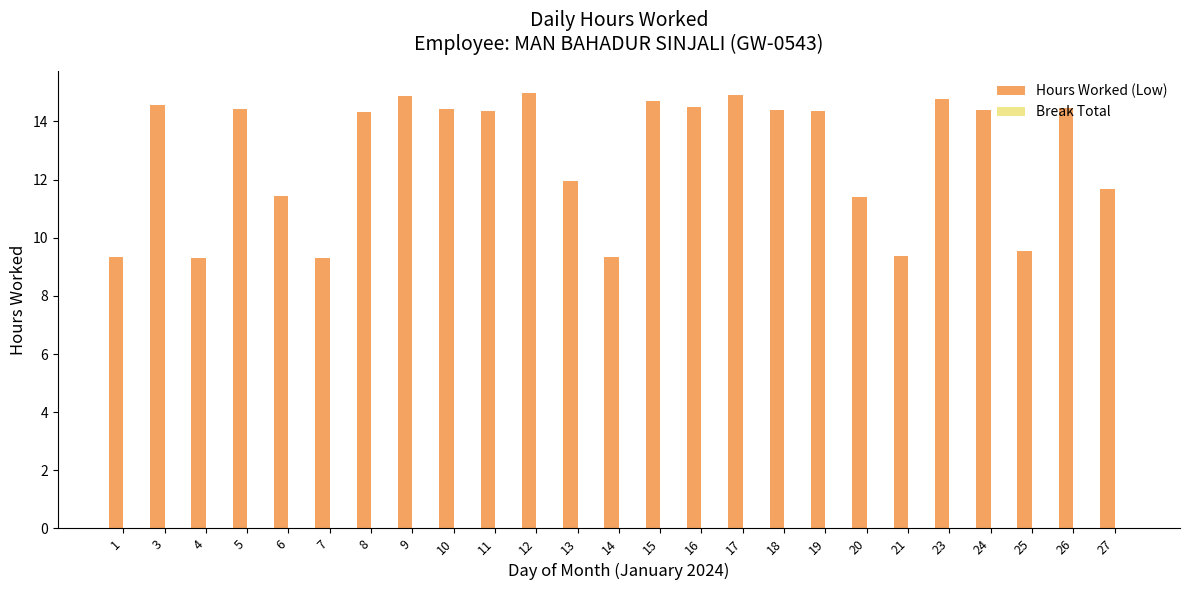

How many series are shown in this chart?

1